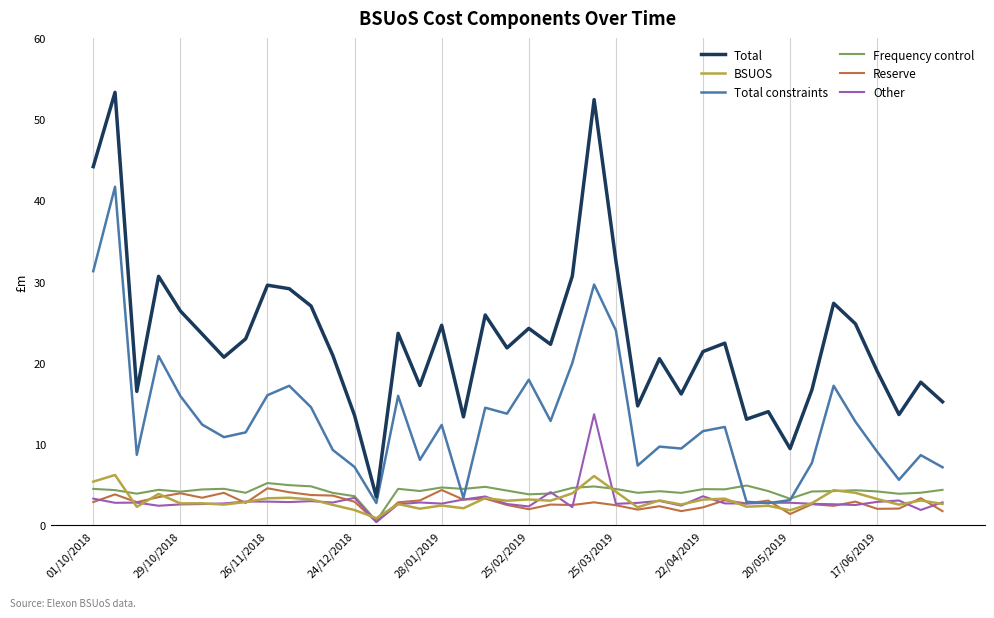

In Other, how many points are lower than both neighbors (excluding endpoints)?

13